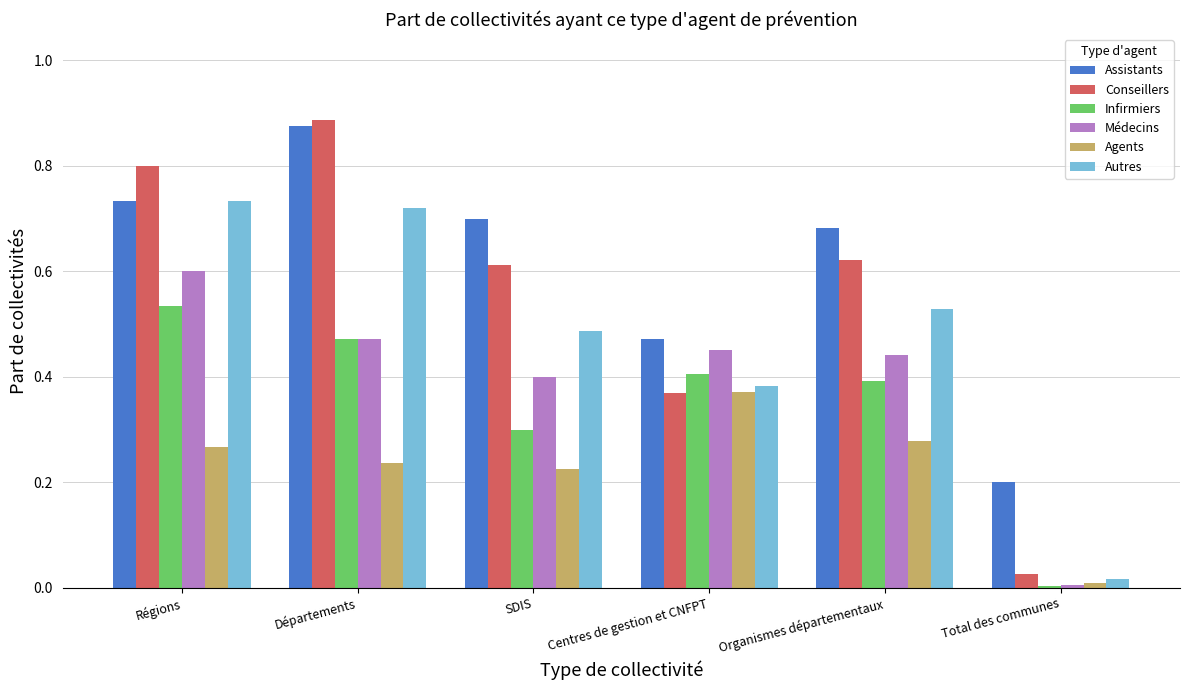

Which category has the highest value in the Agents series?

Centres de gestion et CNFPT